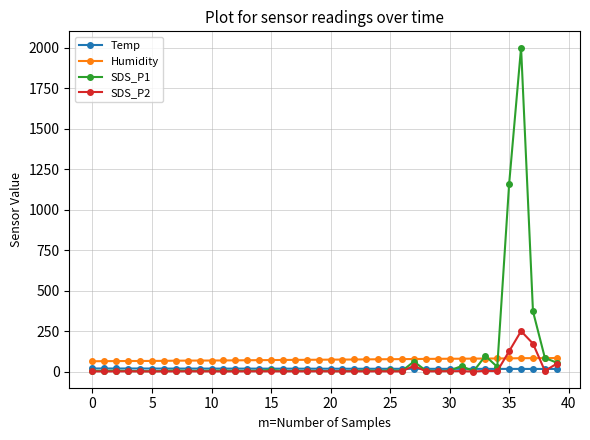

True or false: Humidity and Temp intersect in this chart.

False